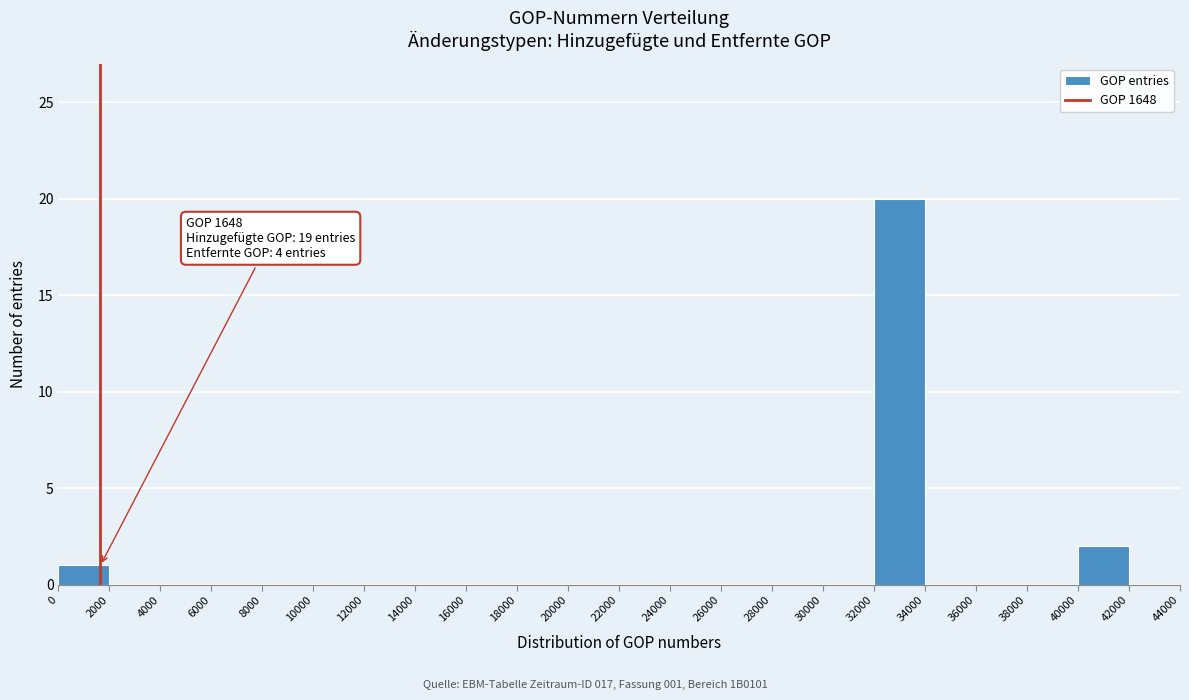

Over which range of the x-axis is the bar tallest?

32000 to 34000